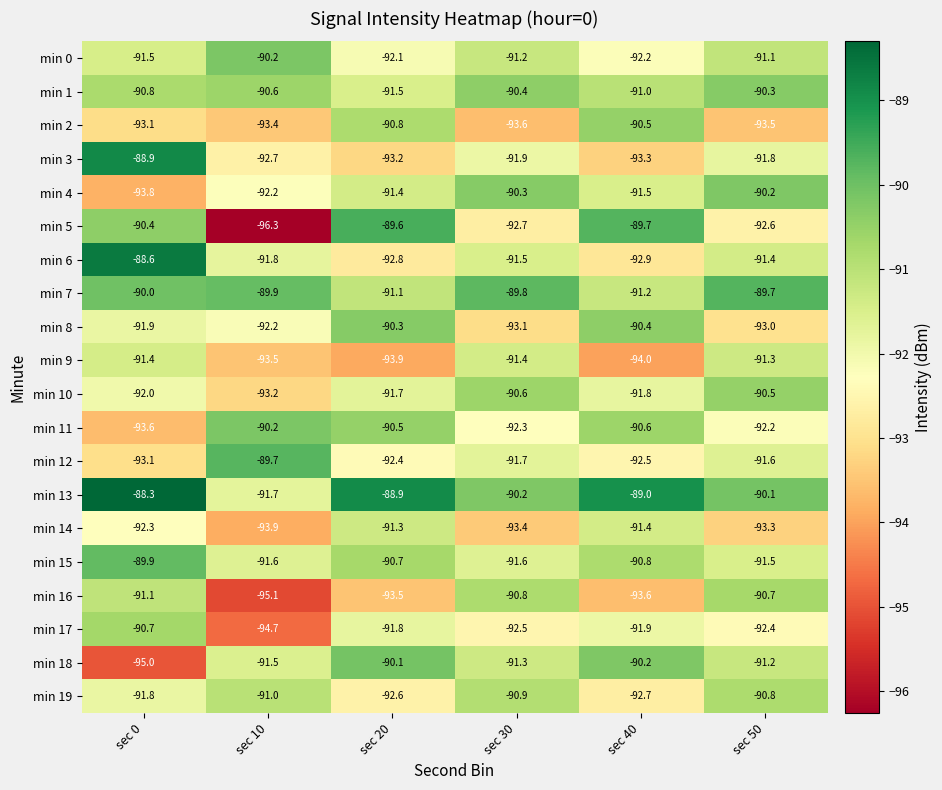

List the labels in order of min 0 value, largest first.

sec 10, sec 50, sec 30, sec 0, sec 20, sec 40